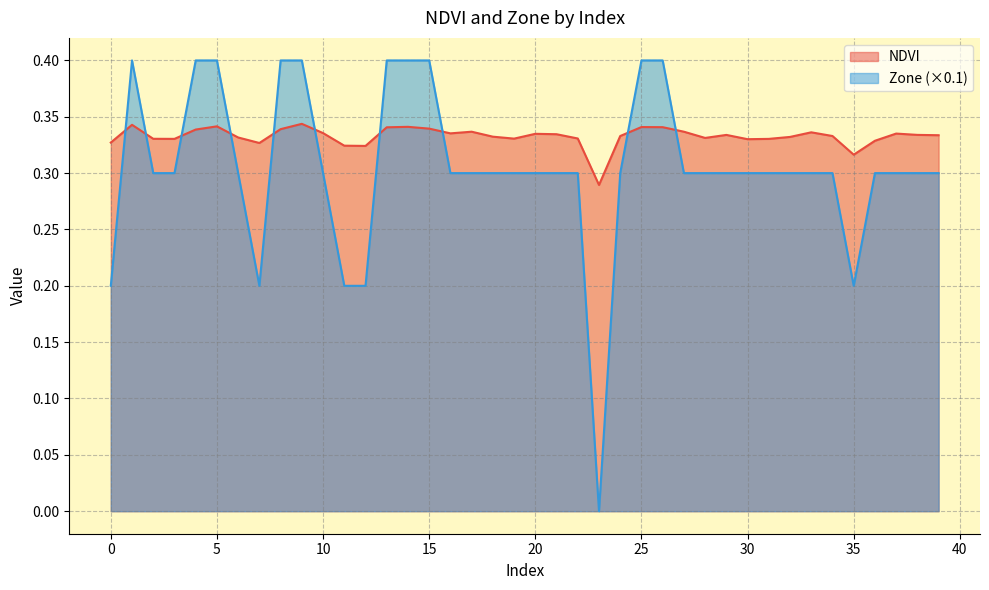

Reading left to right, list all the values displayed in this chart.

NDVI: 0.3	0.3	0.3	0.3	0.3	0.3	0.3	0.3	0.3	0.3	0.3	0.3	0.3	0.3	0.3	0.3	0.3	0.3	0.3	0.3	0.3	0.3	0.3	0.3	0.3	0.3	0.3	0.3	0.3	0.3	0.3	0.3	0.3	0.3	0.3	0.3	0.3	0.3	0.3	0.3
Zone: 0.2	0.4	0.3	0.3	0.4	0.4	0.3	0.2	0.4	0.4	0.3	0.2	0.2	0.4	0.4	0.4	0.3	0.3	0.3	0.3	0.3	0.3	0.3	0.0	0.3	0.4	0.4	0.3	0.3	0.3	0.3	0.3	0.3	0.3	0.3	0.2	0.3	0.3	0.3	0.3